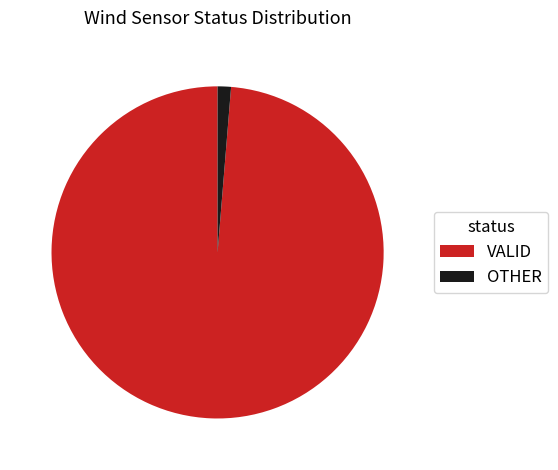

Does VALID account for over 50% of the chart?

Yes